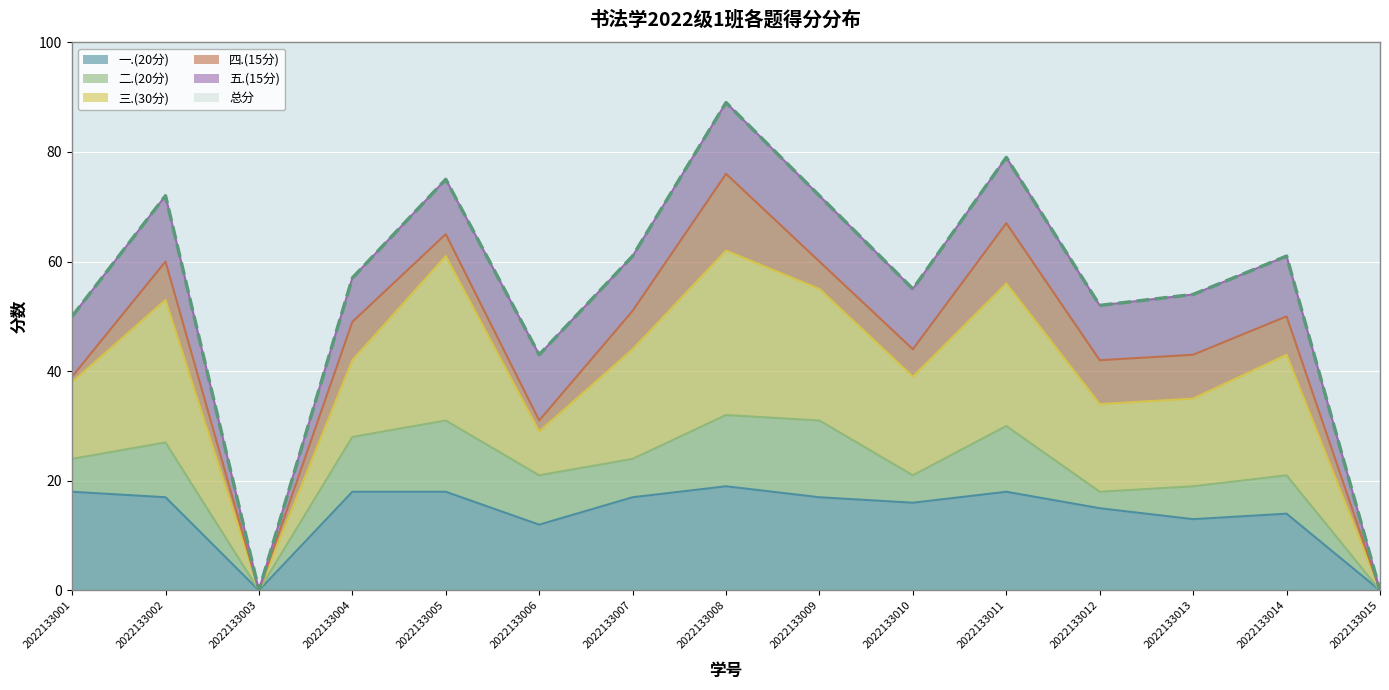

At which category does the chart reach its peak across all series?

2022133008